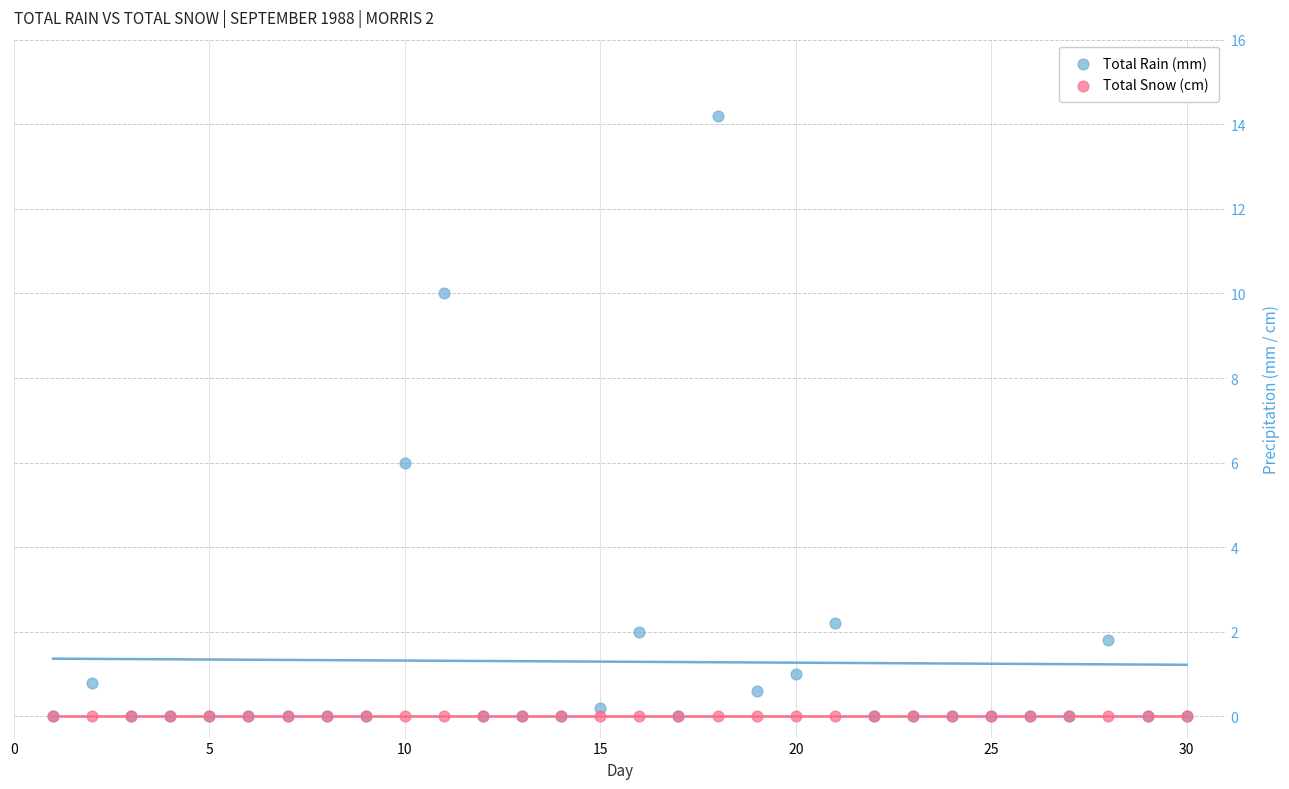

In the Total Rain (mm) series, what Y value is closest to 7?

6.0